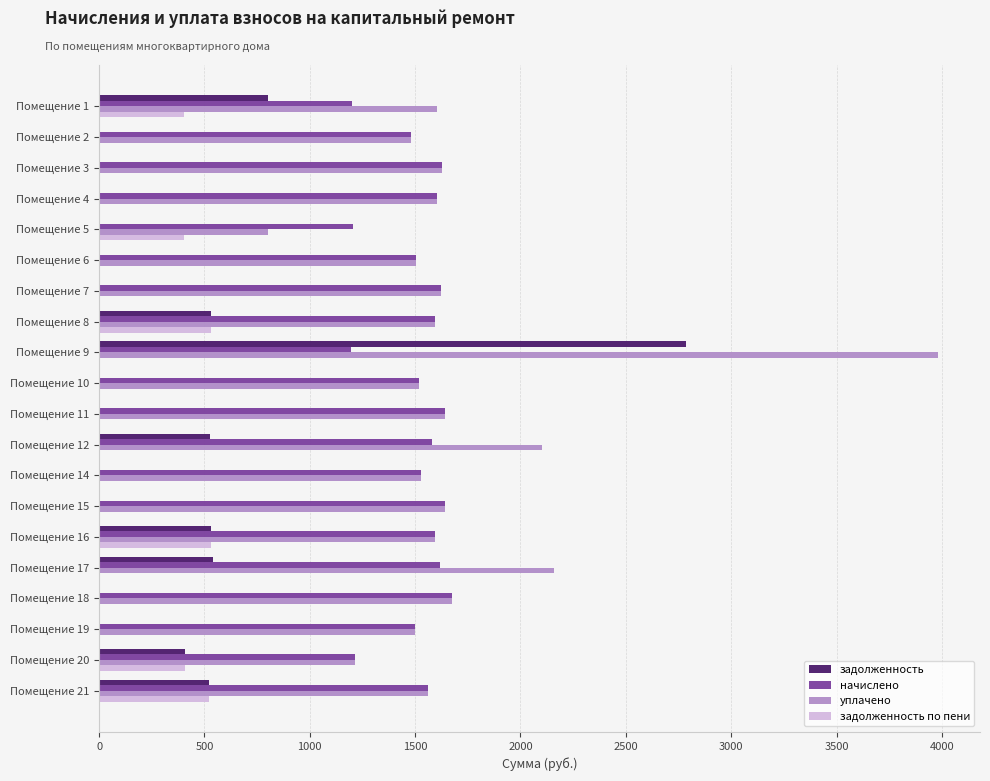

What is the average value of the задолженность series?

332.1